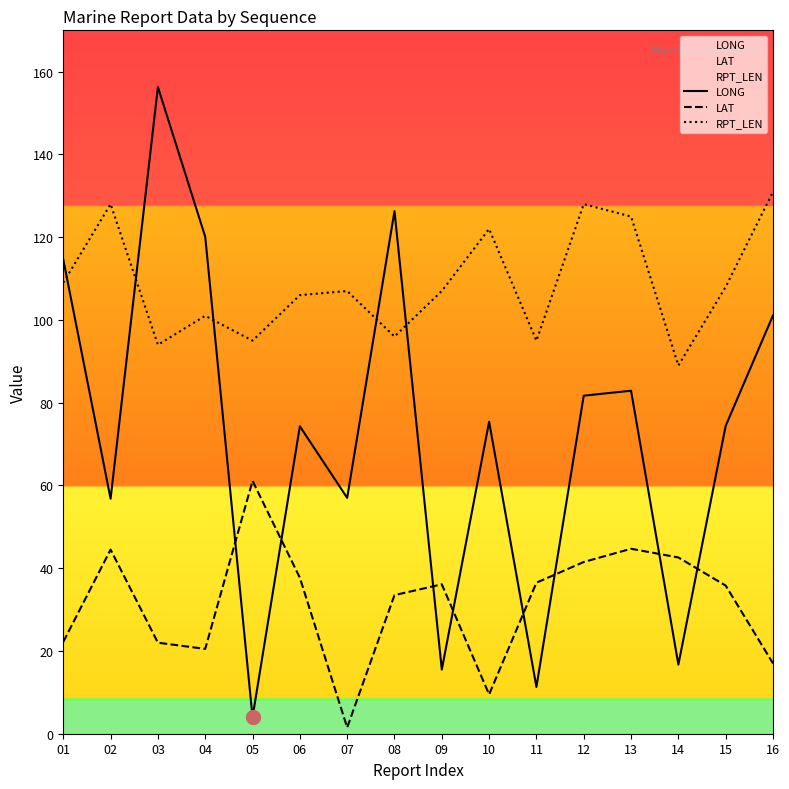

Where does the LONG series first go above 75?

01